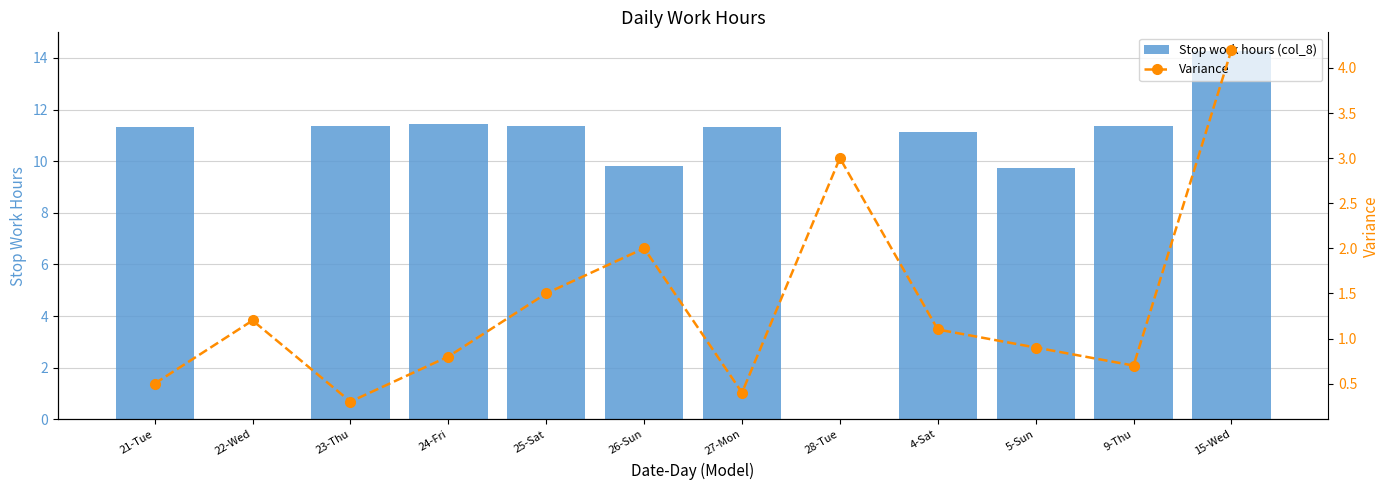

Reading left to right, transcribe all the data shown in this chart.

Stop work hours (col_8): 11.3	0.0	11.4	11.5	11.4	9.8	11.3	0.0	11.2	9.7	11.4	14.3
Variance: 0.5	1.2	0.3	0.8	1.5	2.0	0.4	3.0	1.1	0.9	0.7	4.2